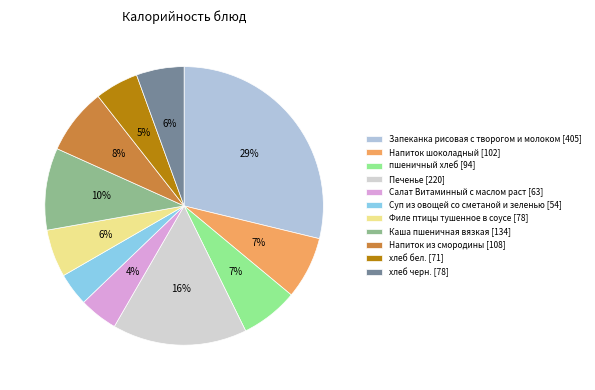

What percentage do пшеничный хлеб and Печенье together represent?

22.3%